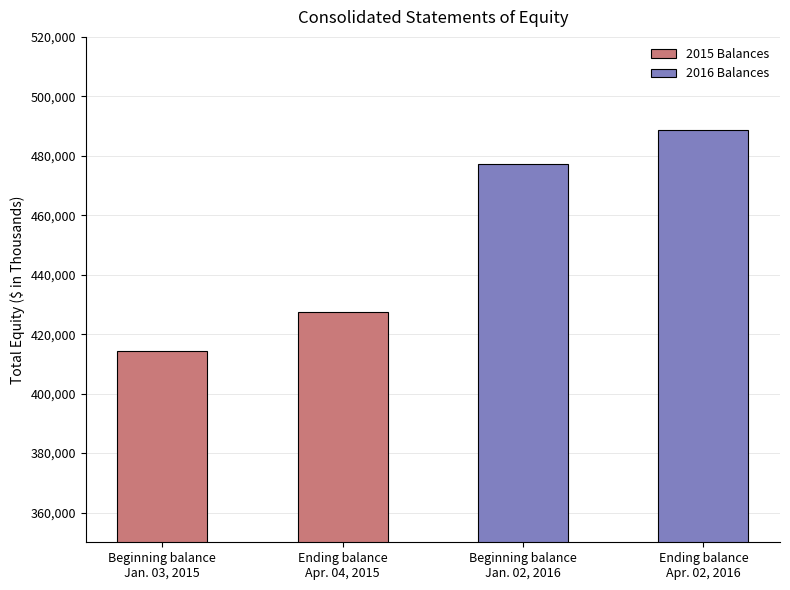

What is the label of the 2nd bar from the left?

Ending balance
Apr. 04, 2015